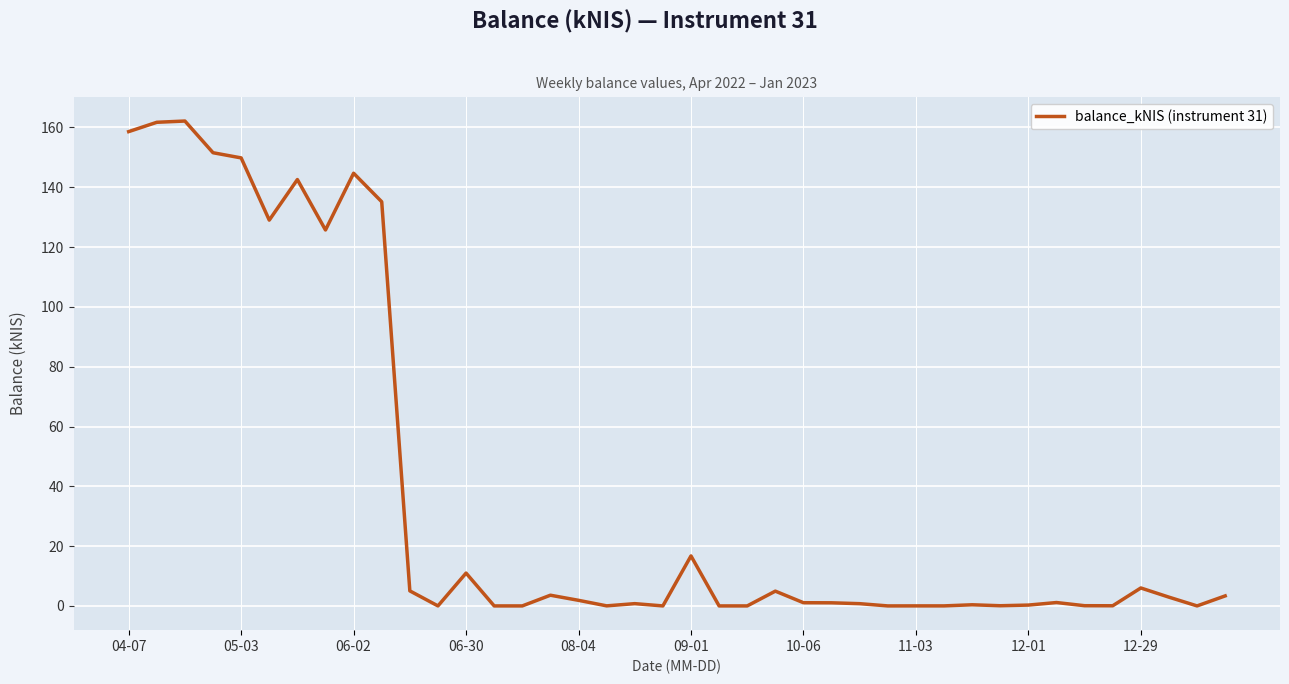

What is the maximum value shown in the chart?

162.2